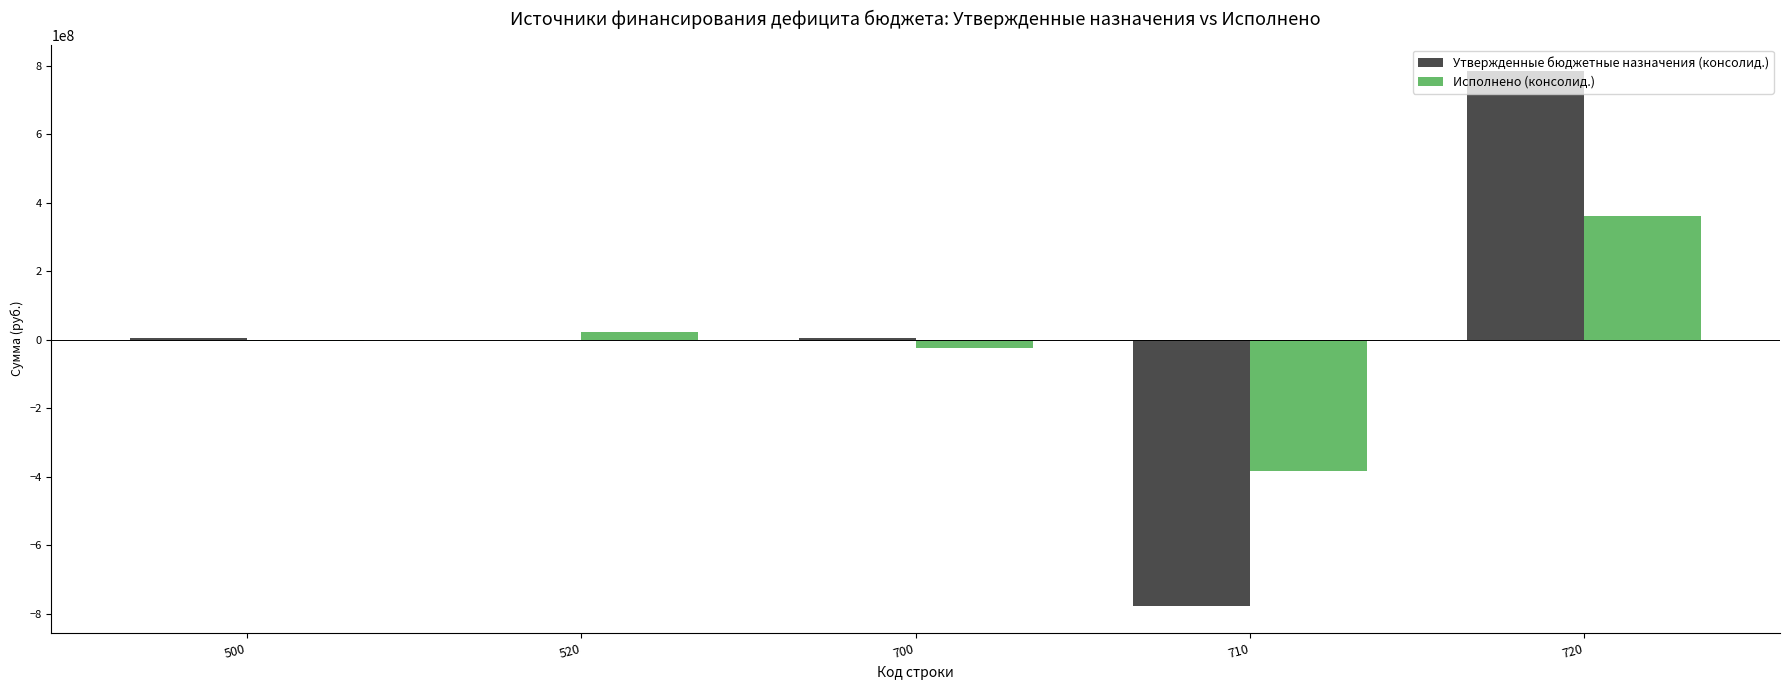

The value of Утвержденные бюджетные назначения (консолид.) at 710 is -1171261731.5. True or false?

False